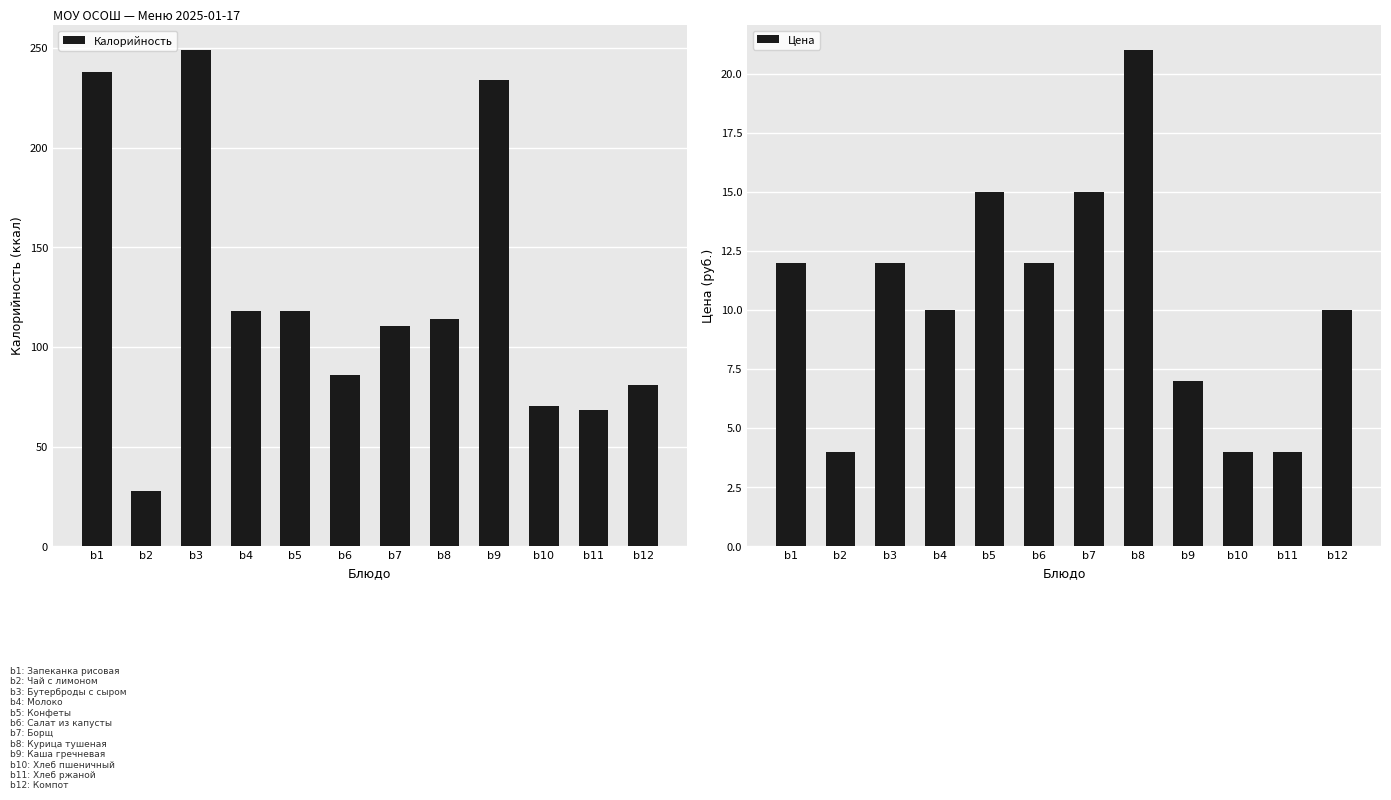

Which series has the largest total across all categories?

Калорийность